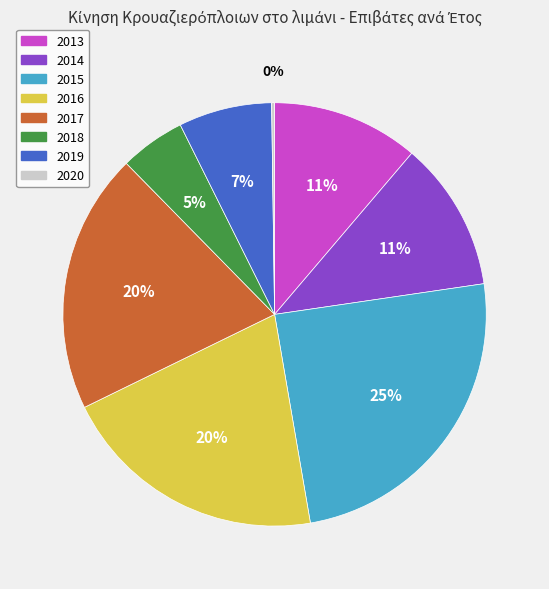

True or false: 2013 accounts for 24% of the total.

False